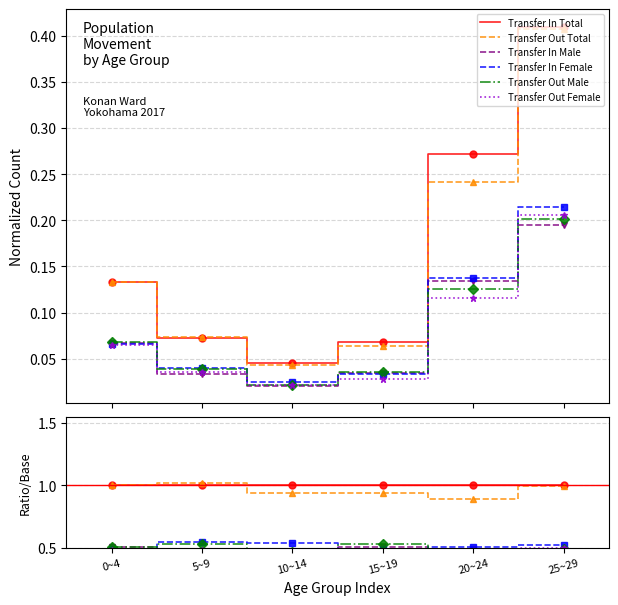

What are all the series names shown in the legend?

Transfer In Total, Transfer Out Total, Transfer In Male, Transfer In Female, Transfer Out Male, Transfer Out Female